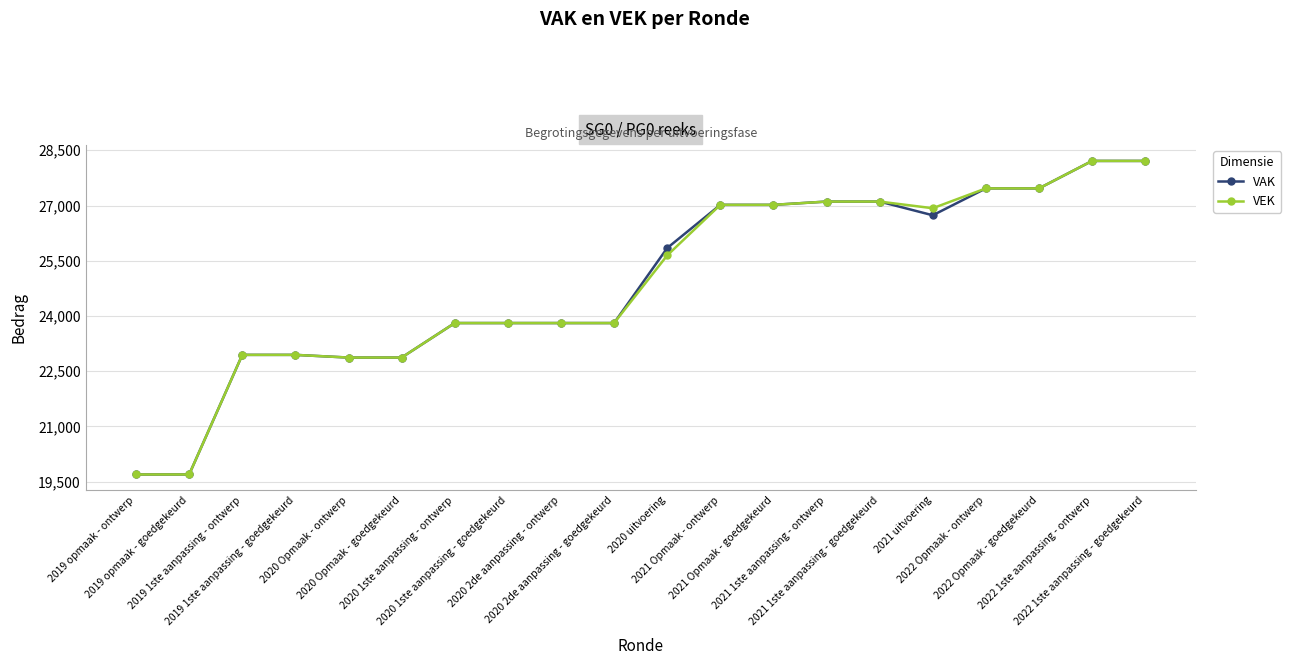

At how many categories does at least one series exceed 19962?

18